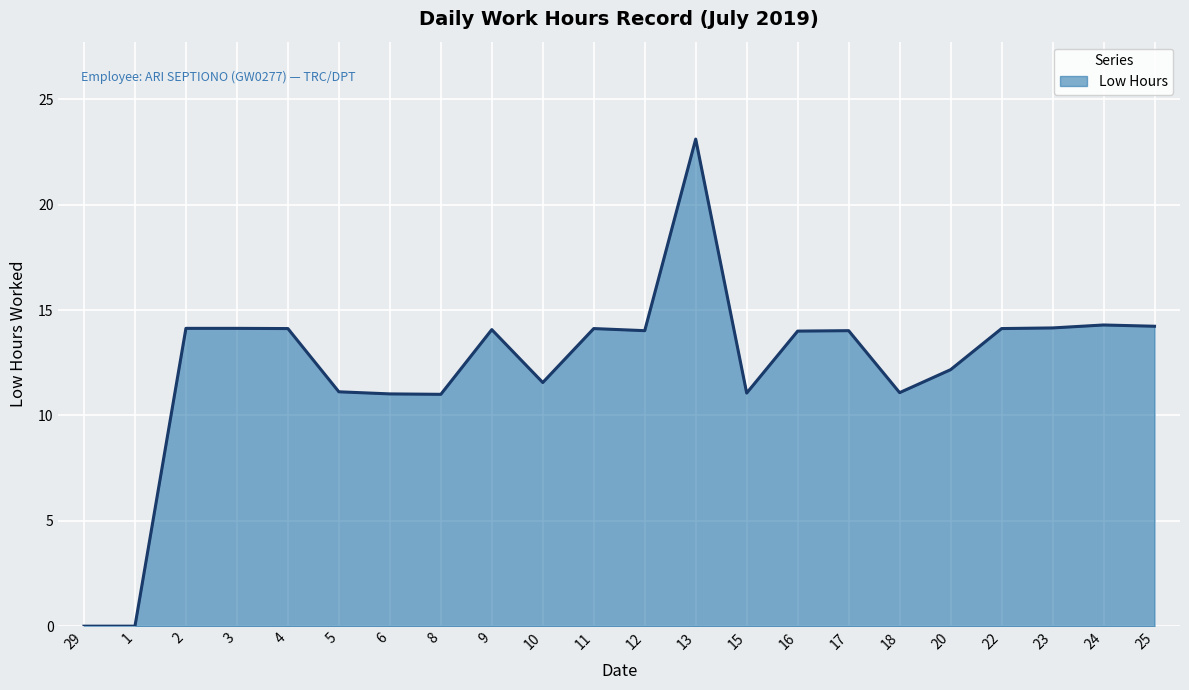

What is the change in value from 10 to 24?

+2.7